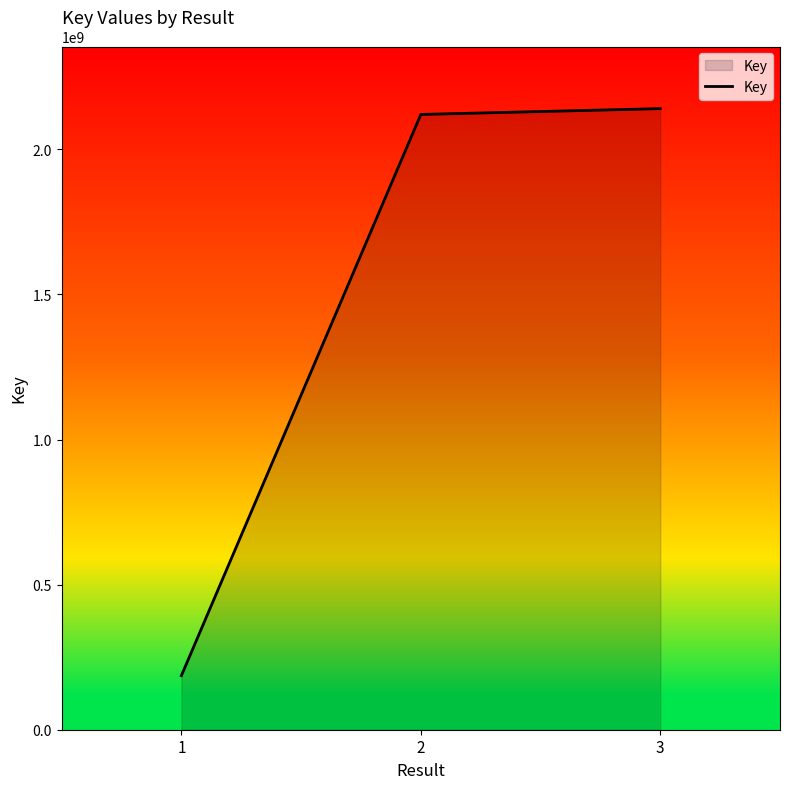

At which category does the chart reach its minimum across all series?

1